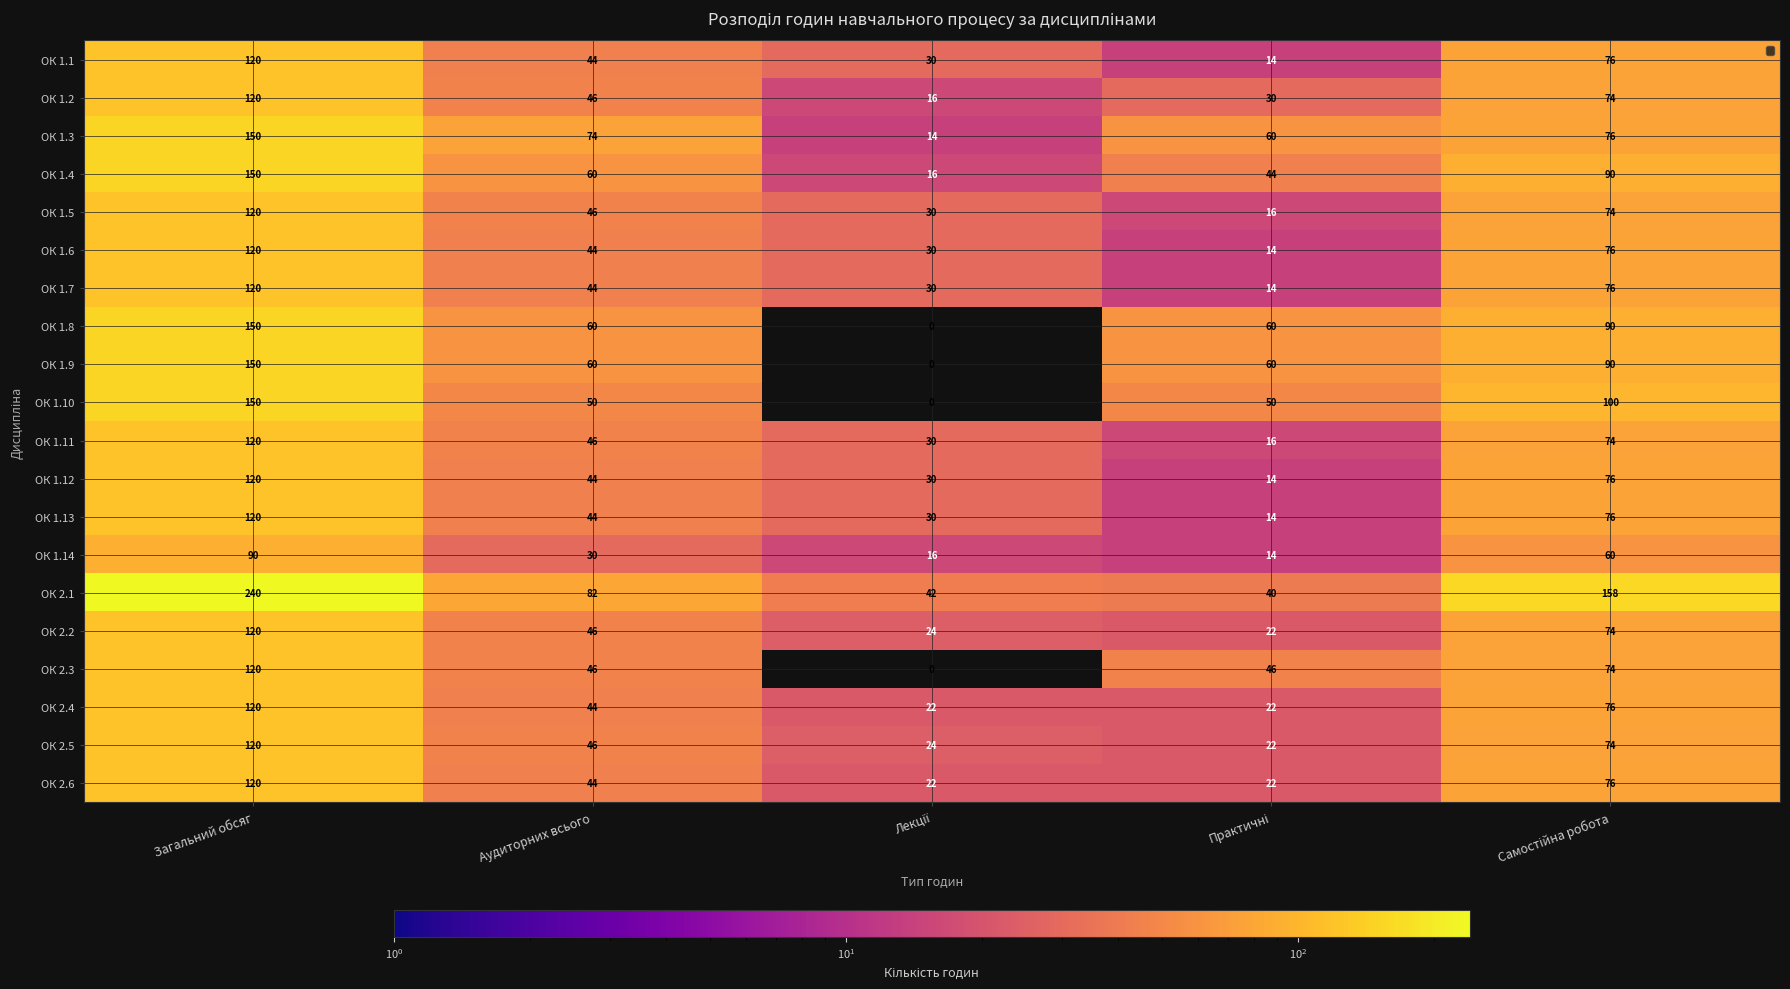

Count the ОК 1.5 values in the range 30 to 74.

3